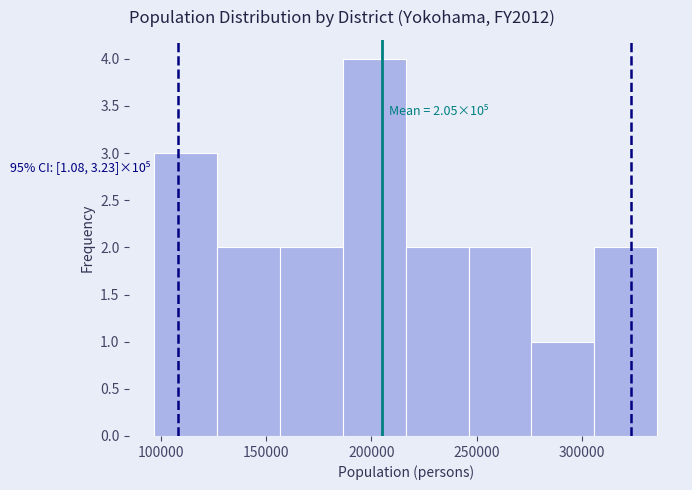

Over which range of the x-axis is the bar tallest?

185000 to 215000